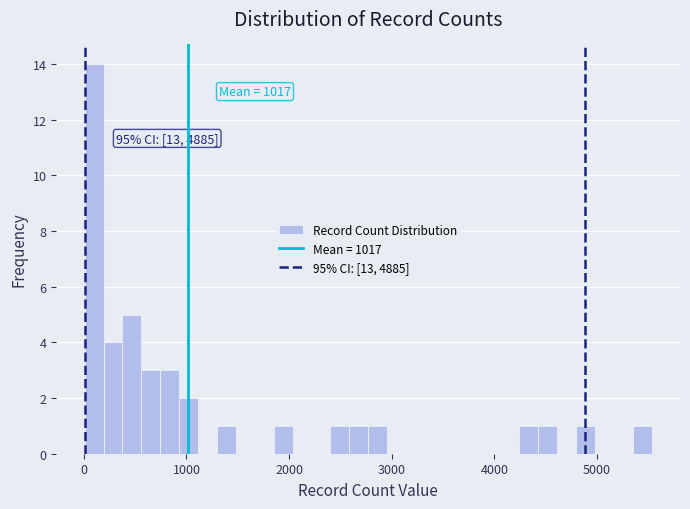

Read against the x-axis, roughly where is the centre of the tallest bar?

100